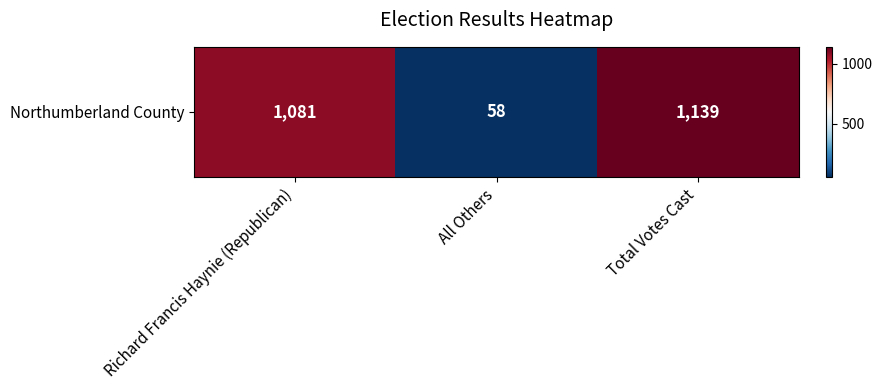

At which category does the chart reach its peak across all series?

Total Votes Cast